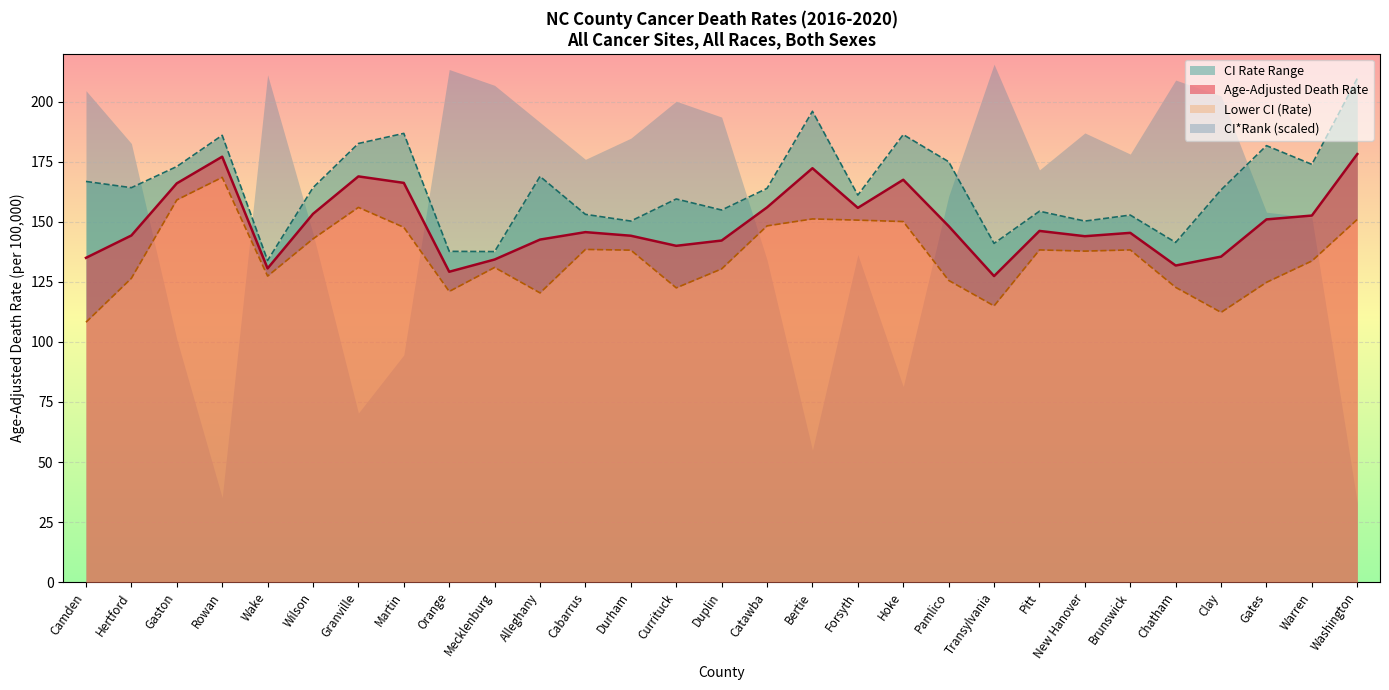

What is the value of the Upper CI (Rate) point at the 17th from the left?

196.0